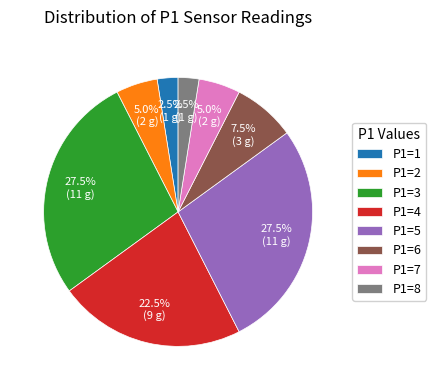

Approximately how many times larger is the value at P1=4 compared to P1=3?

0.8